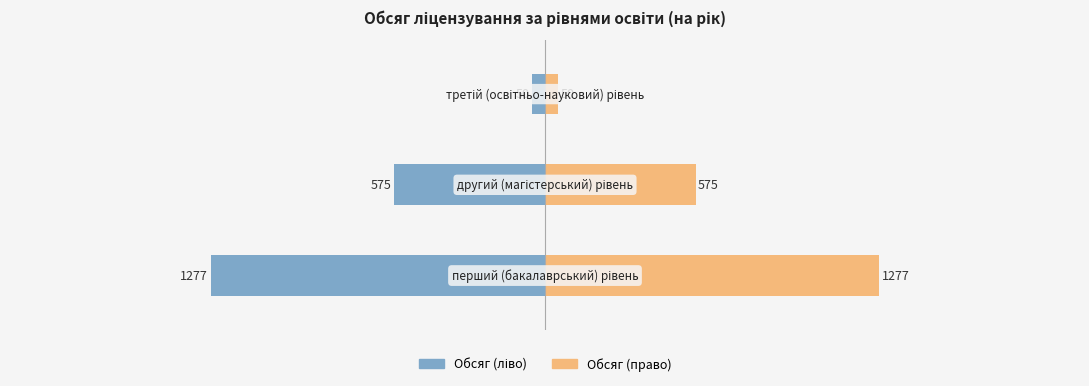

The value of Обсяг (ліво) at 2 is -34.9. True or false?

False